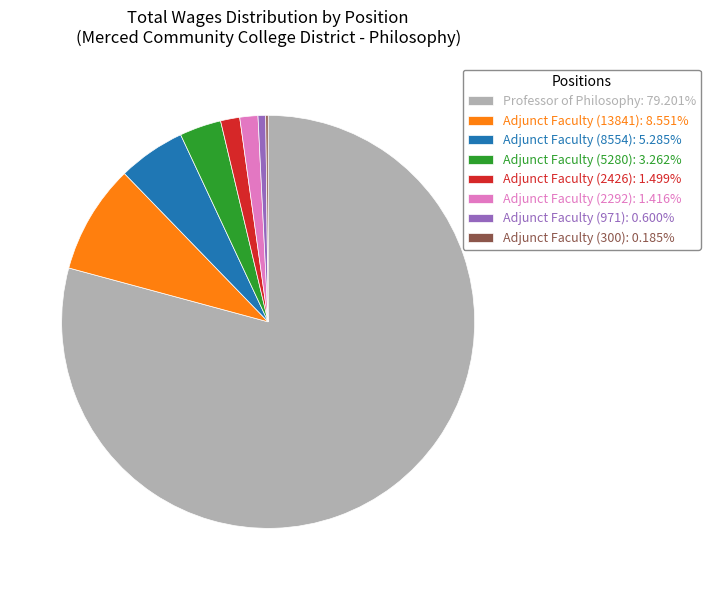

True or false: Adjunct Faculty (971) accounts for 1% of the total.

True